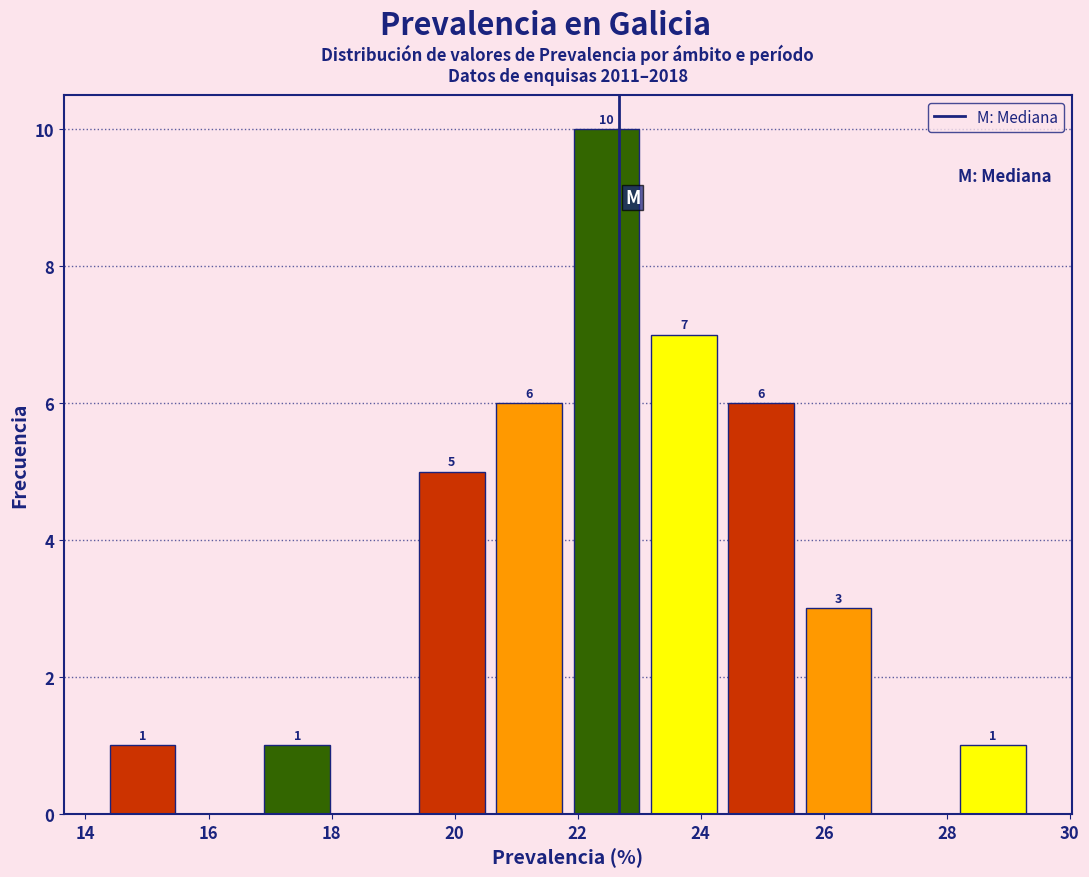

Over which range of the x-axis is the bar tallest?

21.8 to 23.0